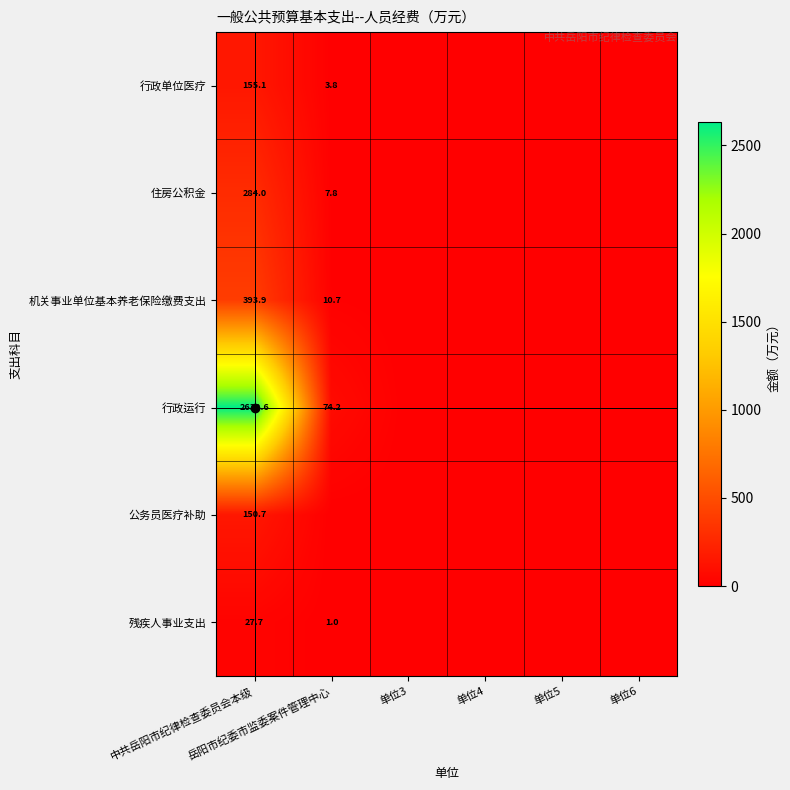

The value of 行政单位医疗 at 单位4 is 0.0. True or false?

True